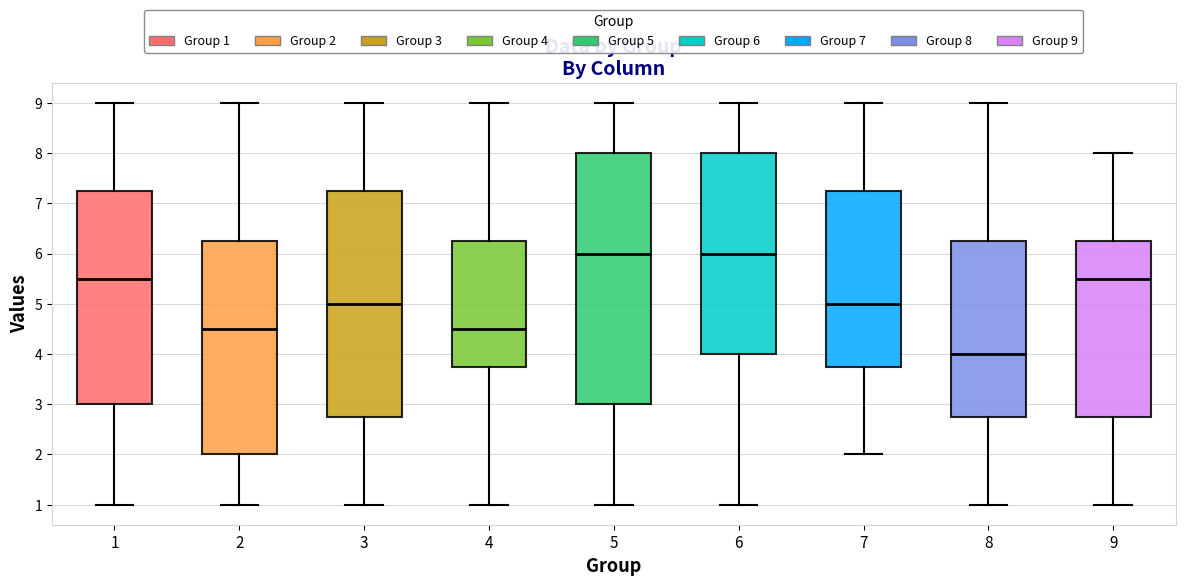

Reading left to right, transcribe this box plot: for each box, give where its median line is, the range the box spans, and where its two whiskers end, as read against the y-axis. The values are not printed on the chart, so give them approximately, as read against the axis.

1: median 5.5, box 3.0 to 7.3, whiskers 1.0 to 9.0
2: median 4.5, box 2.0 to 6.3, whiskers 1.0 to 9.0
3: median 5.0, box 2.8 to 7.3, whiskers 1.0 to 9.0
4: median 4.5, box 3.8 to 6.3, whiskers 1.0 to 9.0
5: median 6.0, box 3.0 to 8.0, whiskers 1.0 to 9.0
6: median 6.0, box 4.0 to 8.0, whiskers 1.0 to 9.0
7: median 5.0, box 3.8 to 7.3, whiskers 2.0 to 9.0
8: median 4.0, box 2.8 to 6.3, whiskers 1.0 to 9.0
9: median 5.5, box 2.8 to 6.3, whiskers 1.0 to 8.0